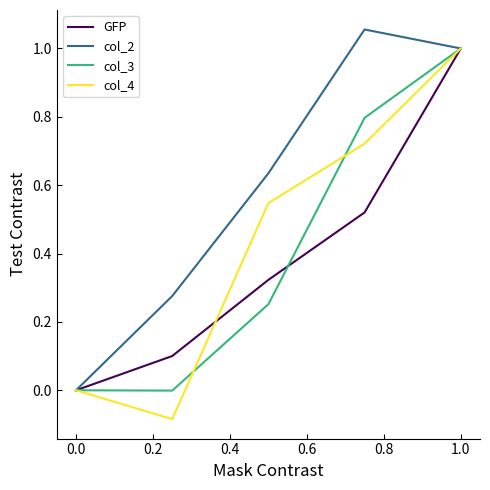

Which series has the largest total across all categories?

col_2